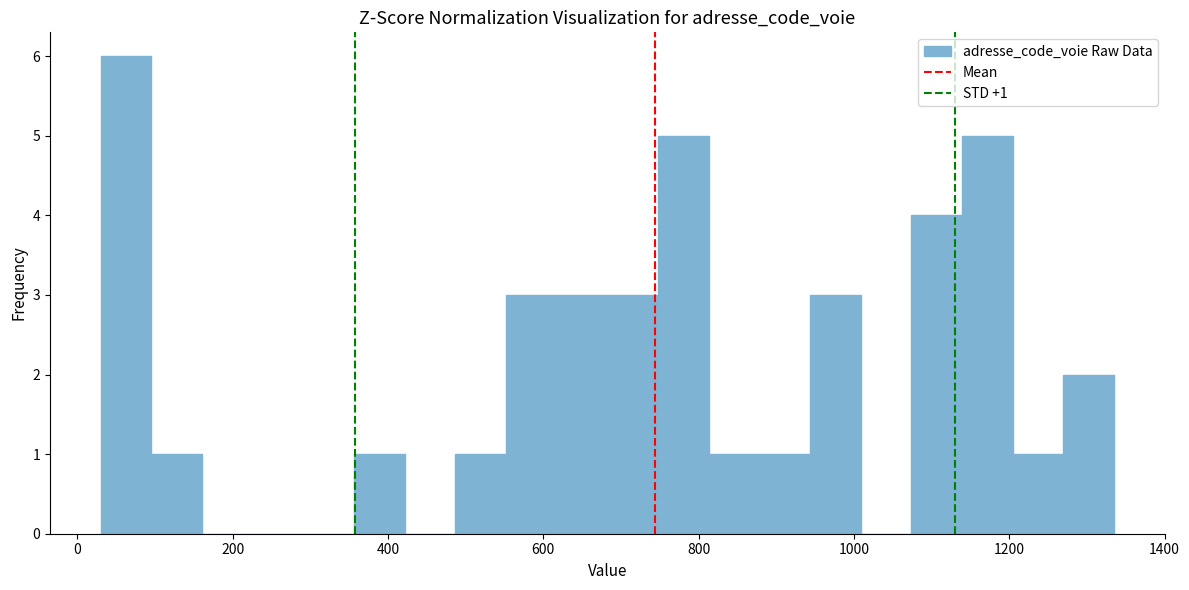

Read against the x-axis, roughly where is the centre of the tallest bar?

60